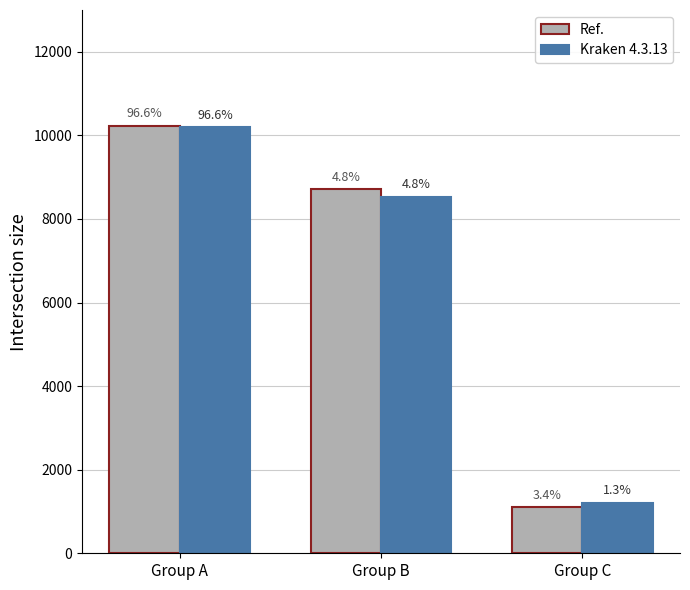

What are all the series names shown in the legend?

Ref., Kraken 4.3.13